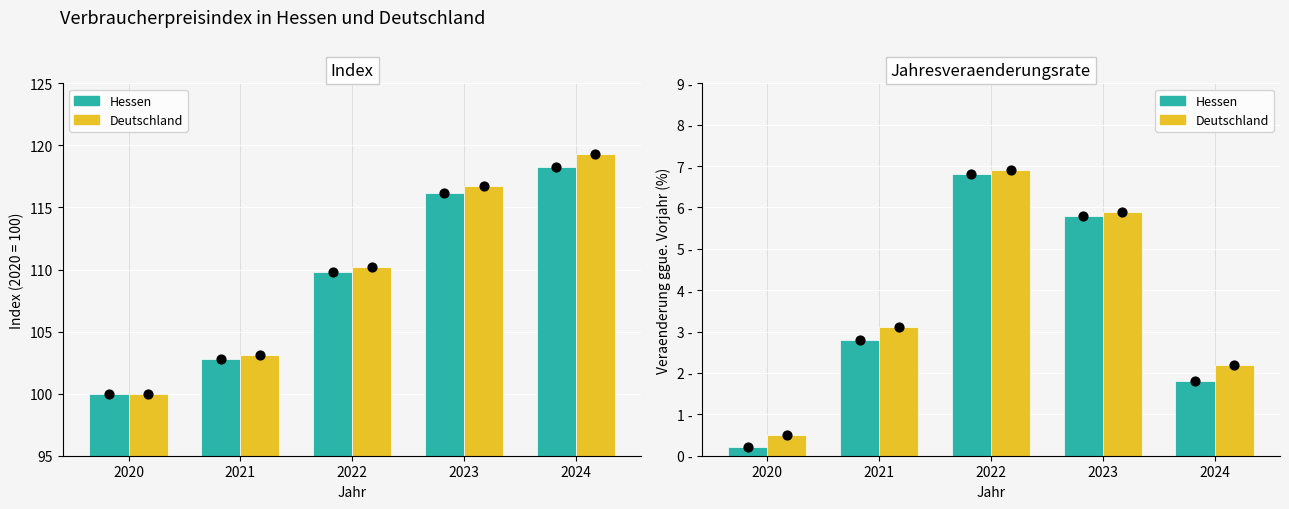

Which series reaches the minimum Y coordinate?

Hessen